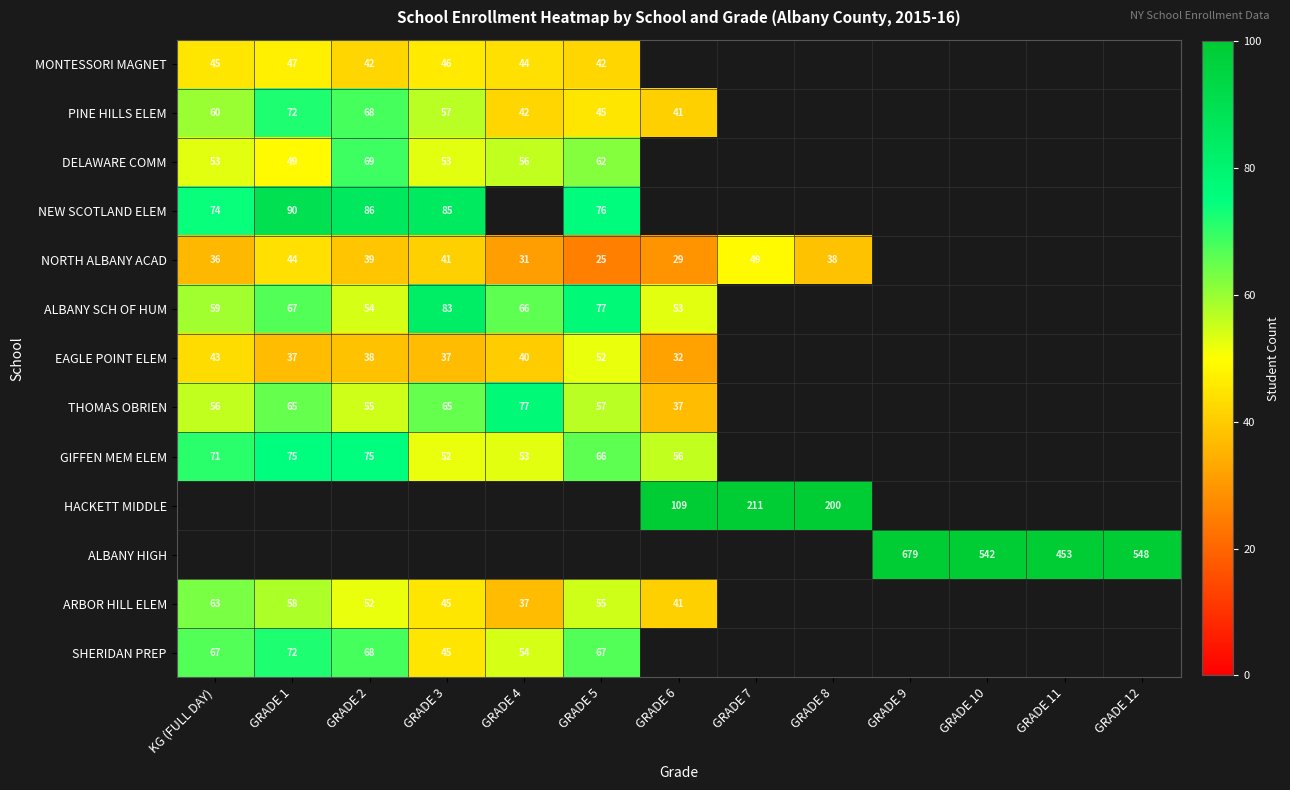

Is it true that SHERIDAN PREP equals 72 at GRADE 1?

True